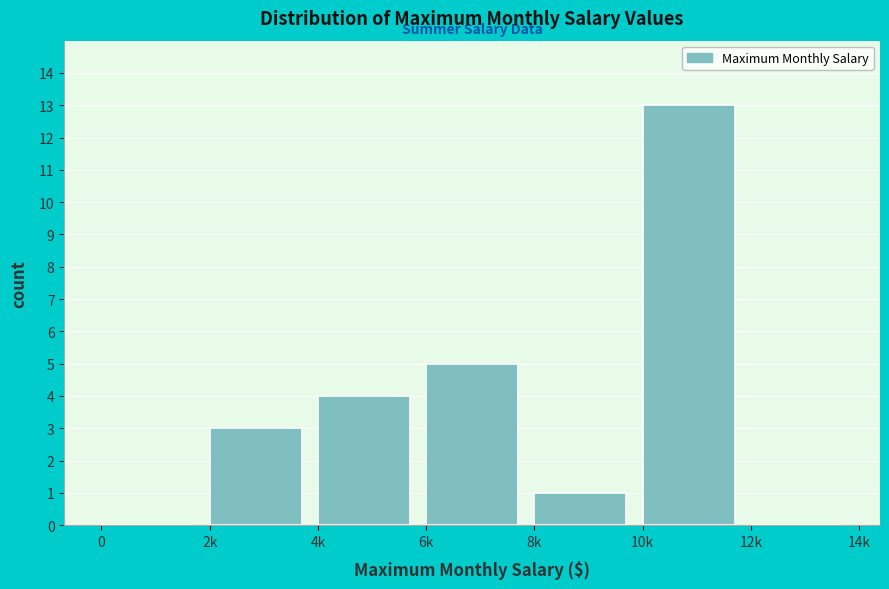

Reading right to left, what are all the values shown in this chart?

12k=0	10k=13	8k=1	6k=5	4k=4	2k=3	0=0